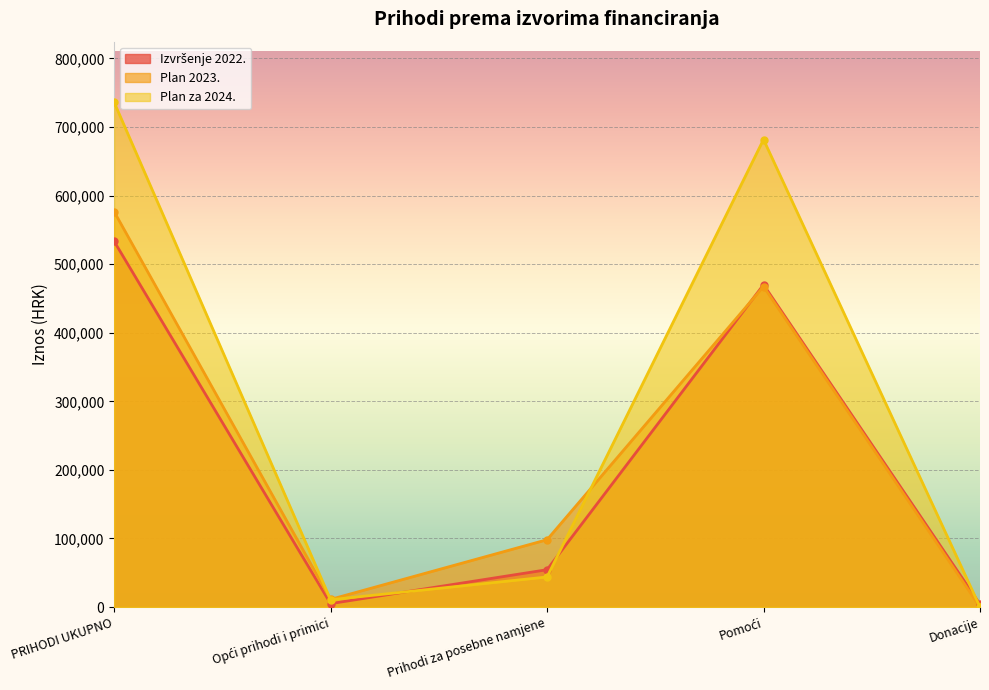

What is the total value across all series at Prihodi za posebne namjene?

196331